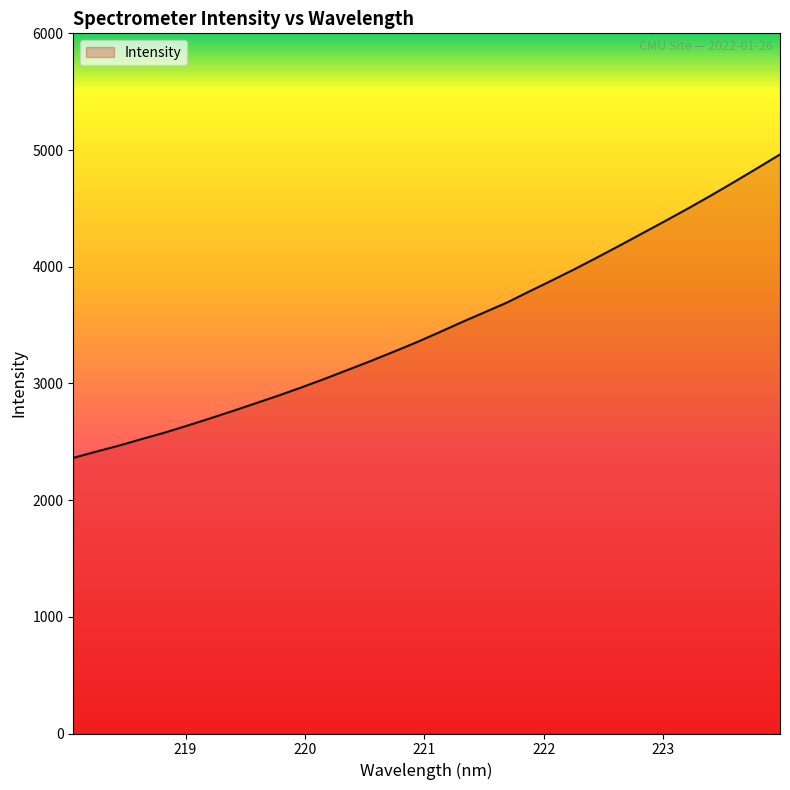

Count the number of values greater than 3434.

16